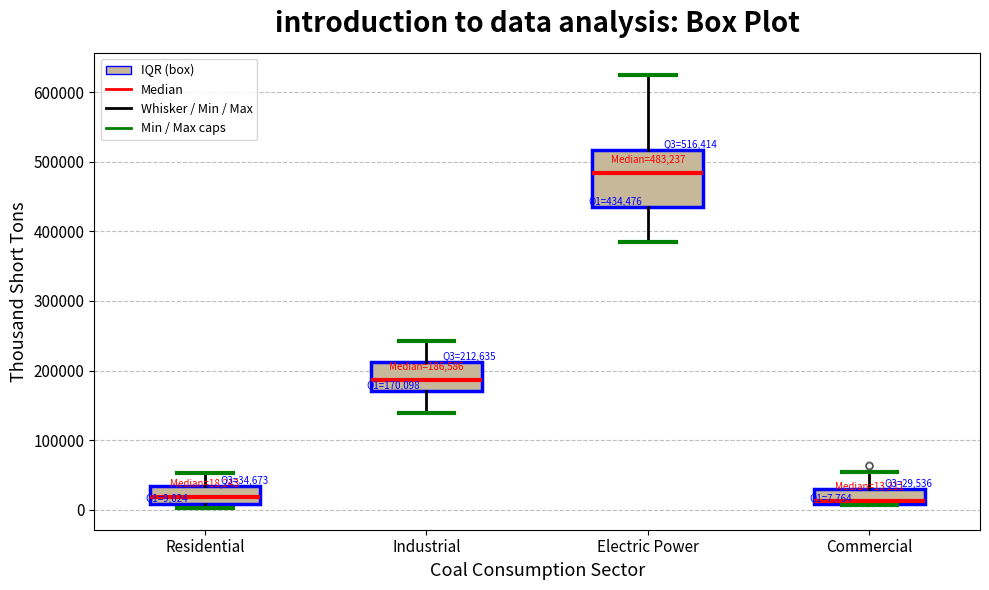

Which box is the tallest, from its lower edge to its upper edge?

Electric Power